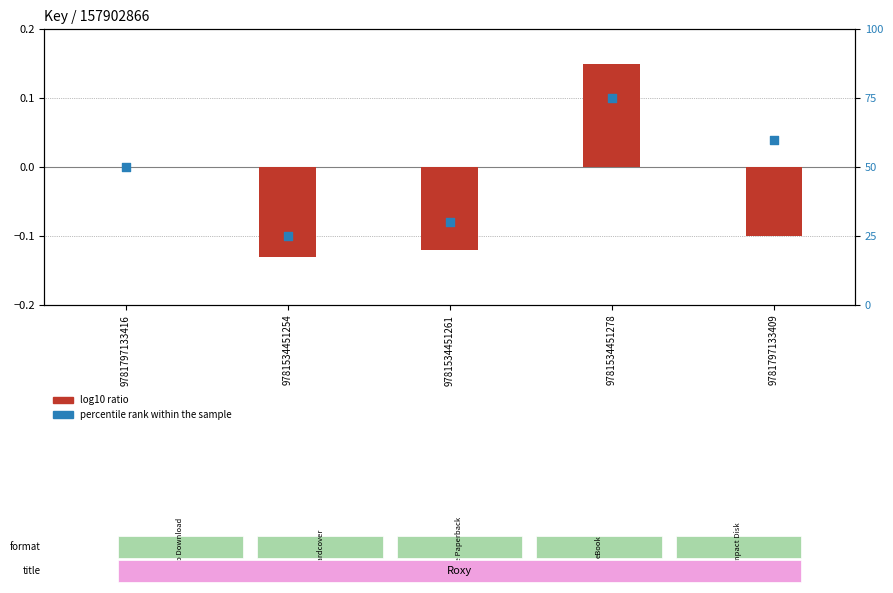

At which category is the sum across all series the highest?

9781534451278